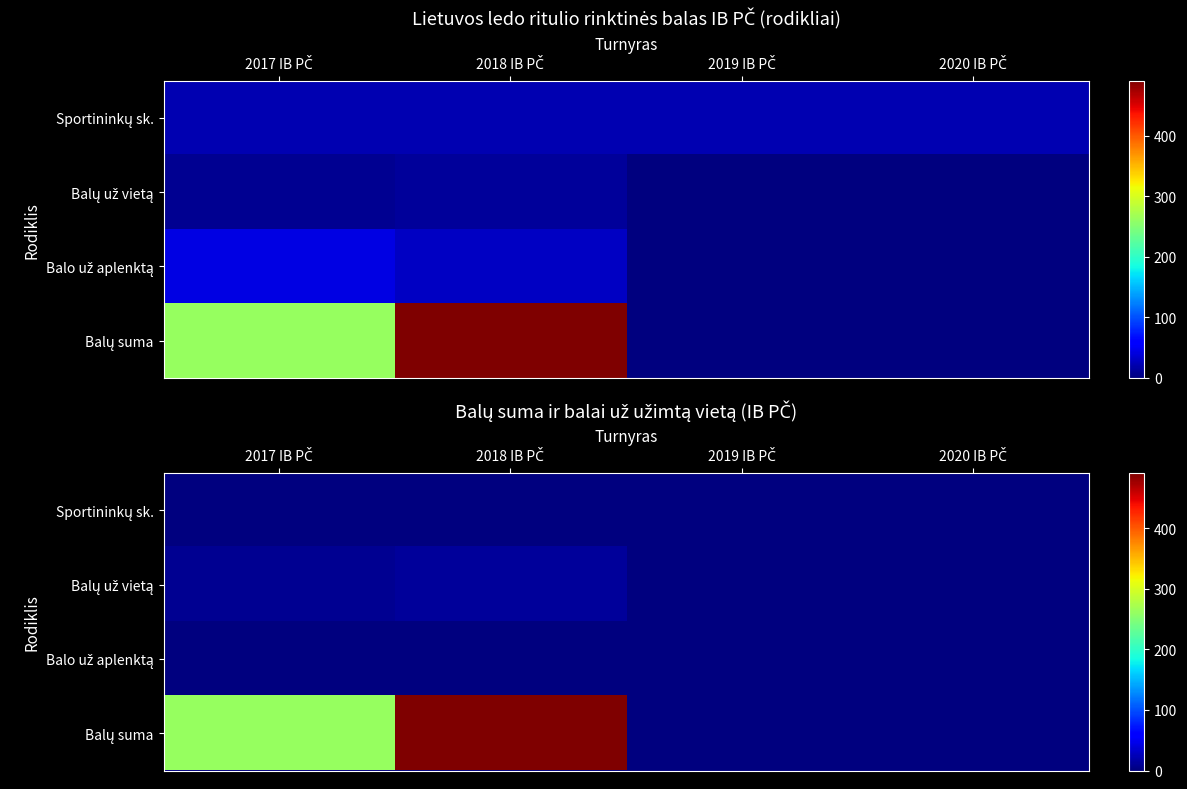

The Sportininkų sk. series shows 0.0 at 2017 IB PČ. True or false?

True